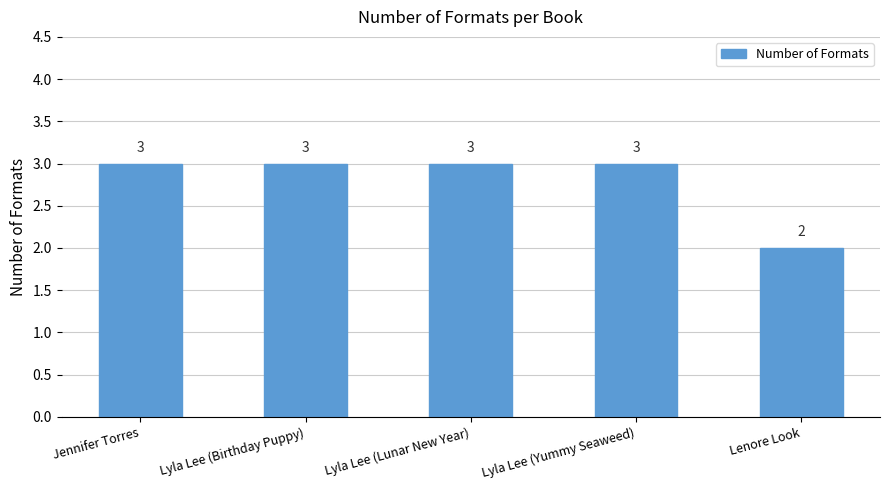

True or false: the data shows 1 at Jennifer Torres.

False